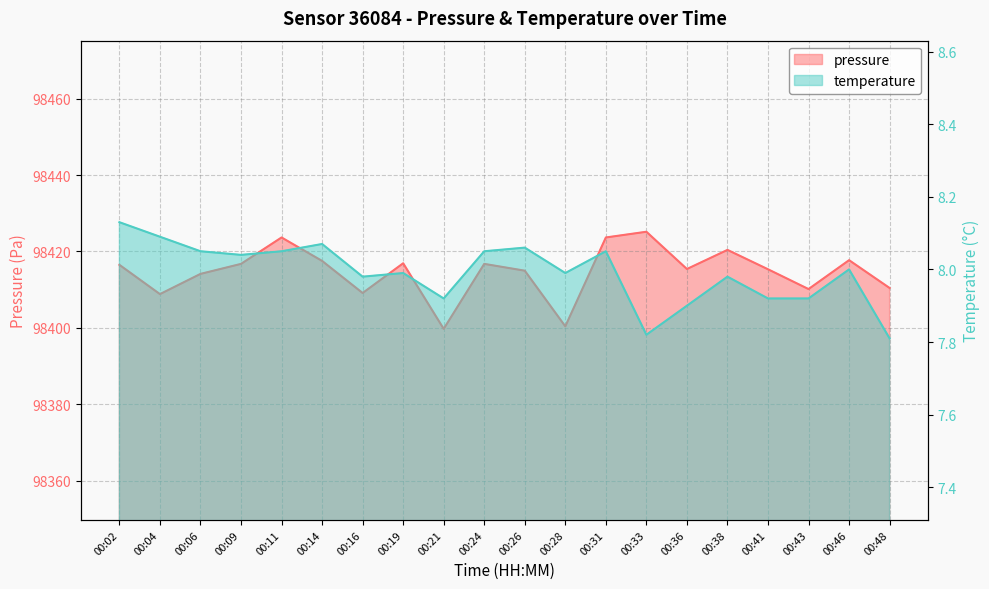

Reading left to right, list all the values displayed in this chart.

pressure: 98416.5	98408.8	98414.1	98416.8	98423.7	98417.5	98409.1	98416.9	98399.8	98416.8	98415.0	98400.4	98423.7	98425.2	98415.4	98420.4	98415.3	98410.2	98417.7	98410.4
temperature: 8.1	8.1	8.1	8.0	8.1	8.1	8.0	8.0	7.9	8.1	8.1	8.0	8.1	7.8	7.9	8.0	7.9	7.9	8.0	7.8